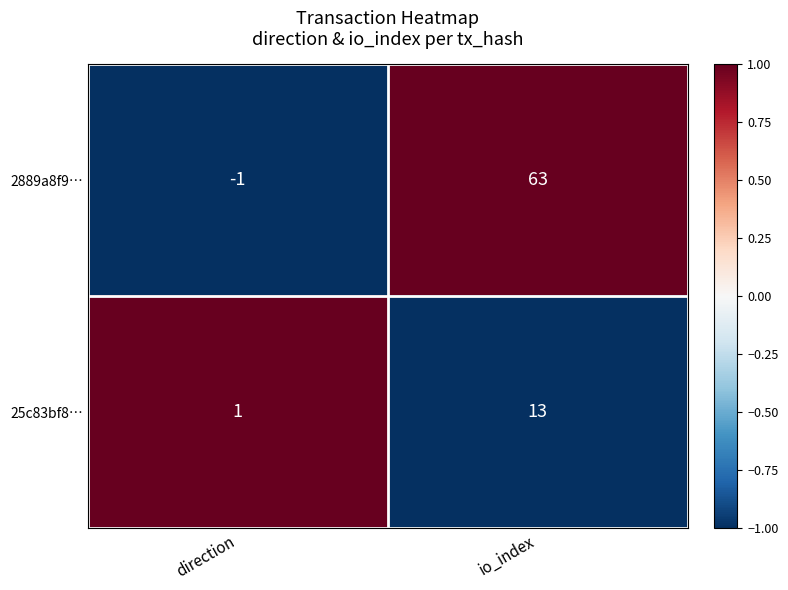

What is the spread (max minus min) of values at io_index?

50